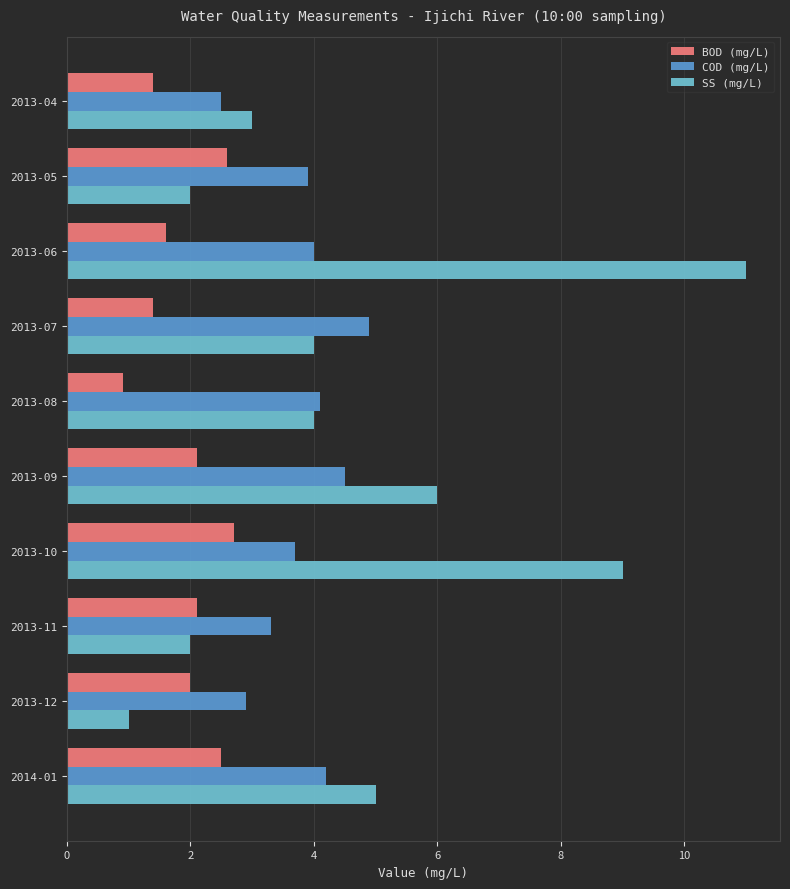

Which series has the widest spread of values?

SS (mg/L)